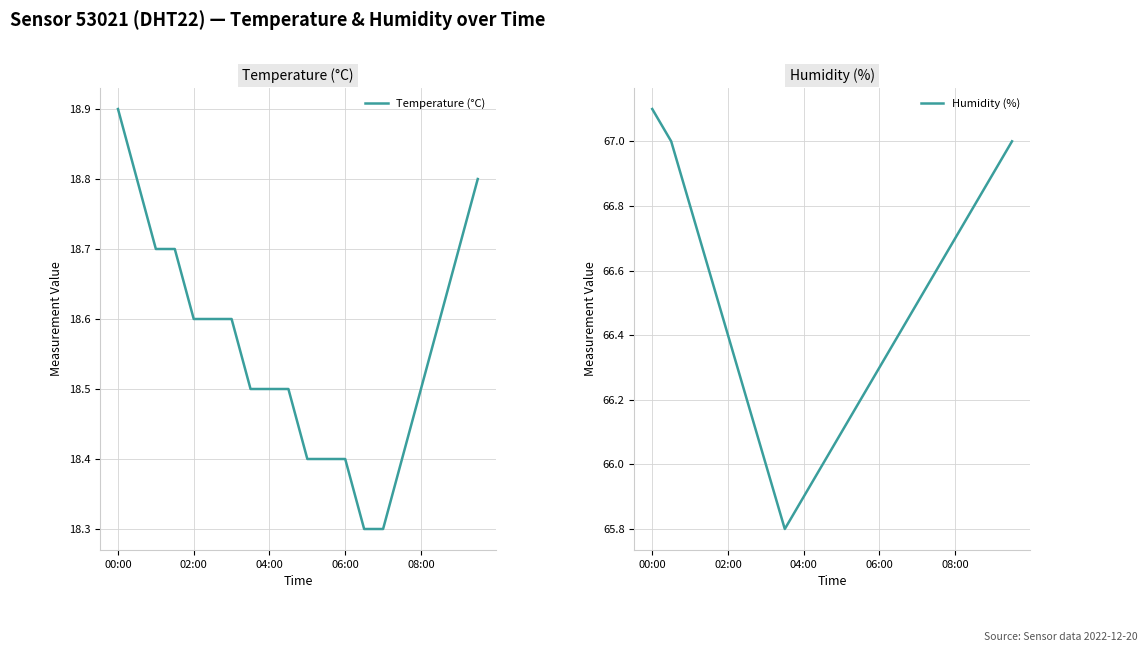

What is the maximum value shown in the chart?

67.1